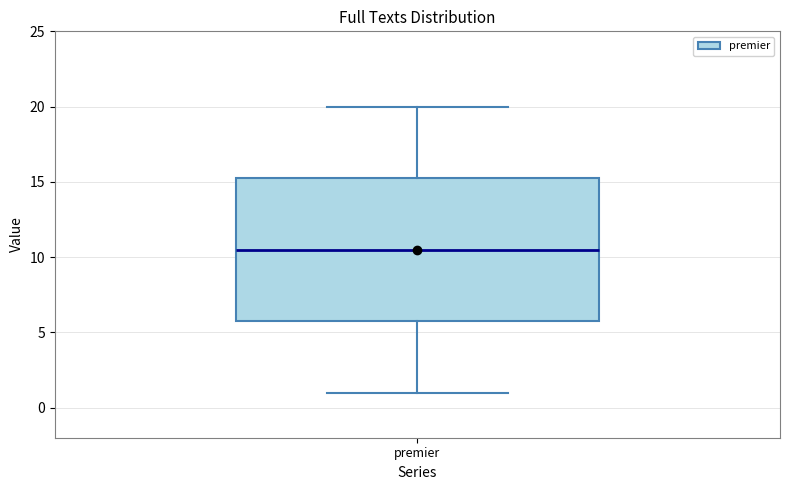

Where is the lower edge of the box for premier on the y-axis? The values are not printed on the chart, so give them approximately, as read against the axis.

6.0